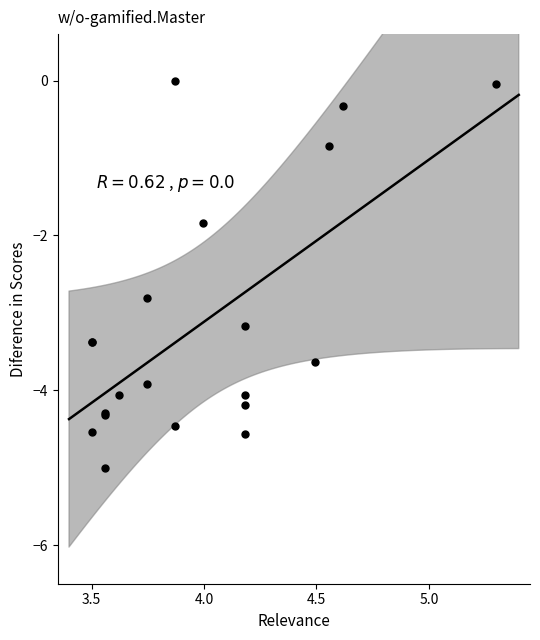

What Y value in the scatter plot is closest to -2?

-1.8